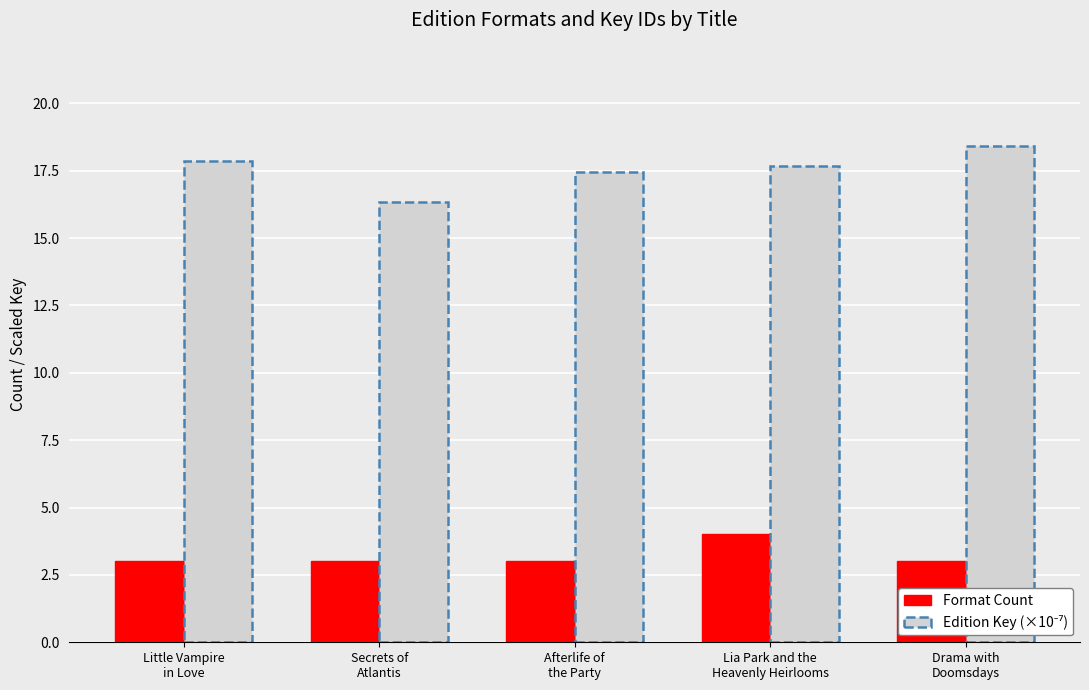

What is the difference between the maximum and minimum values in the Format Count series?

1.0